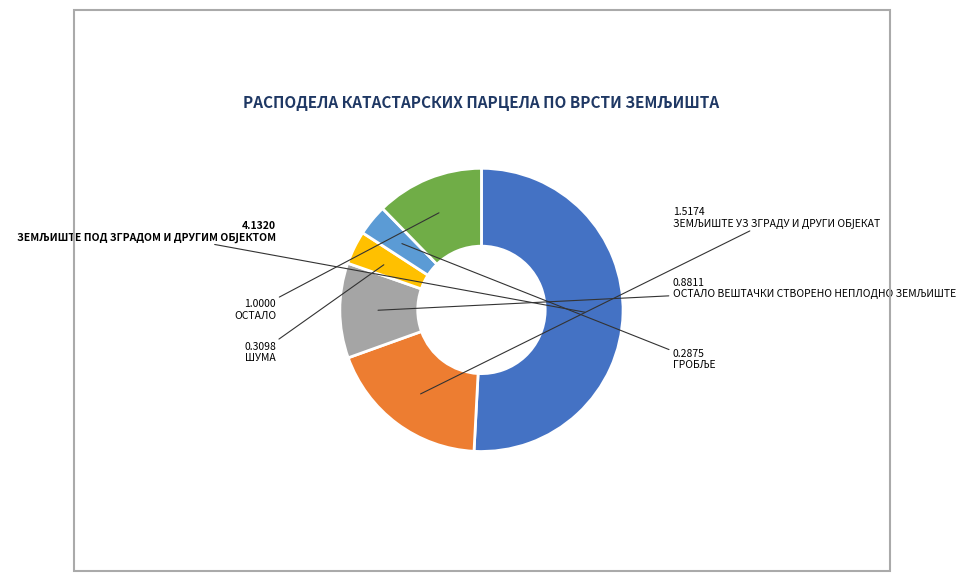

Rank the categories by value from highest to lowest.

ЗЕМЉИШТЕ ПОД ЗГРАДОМ И ДРУГИМ ОБЈЕКТОМ, ЗЕМЉИШТЕ УЗ ЗГРАДУ И ДРУГИ ОБЈЕКАТ, ОСТАЛО, ОСТАЛО ВЕШТАЧКИ СТВОРЕНО НЕПЛОДНО ЗЕМЉИШТЕ, ШУМА, ГРОБЉЕ